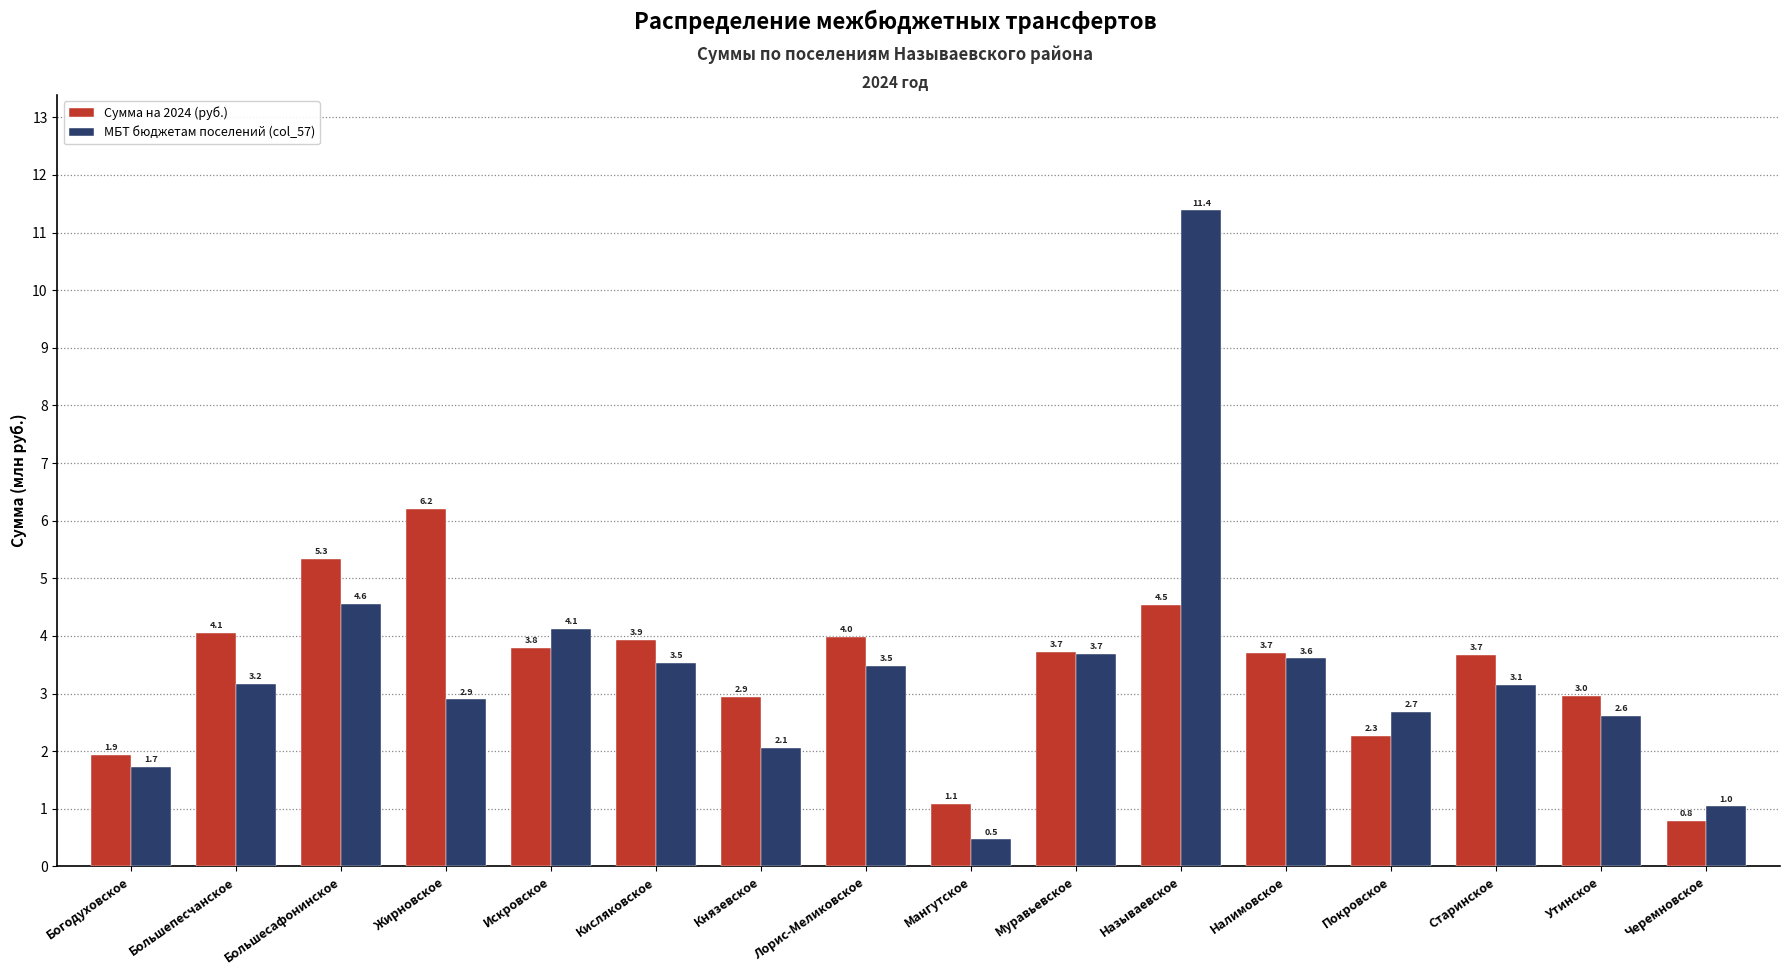

Reading left to right, list all the values displayed in this chart.

Сумма на 2024 (руб.): 1.9	4.1	5.3	6.2	3.8	3.9	2.9	4.0	1.1	3.7	4.5	3.7	2.3	3.7	3.0	0.8
МБТ бюджетам поселений (col_57): 1.7	3.2	4.6	2.9	4.1	3.5	2.1	3.5	0.5	3.7	11.4	3.6	2.7	3.1	2.6	1.0